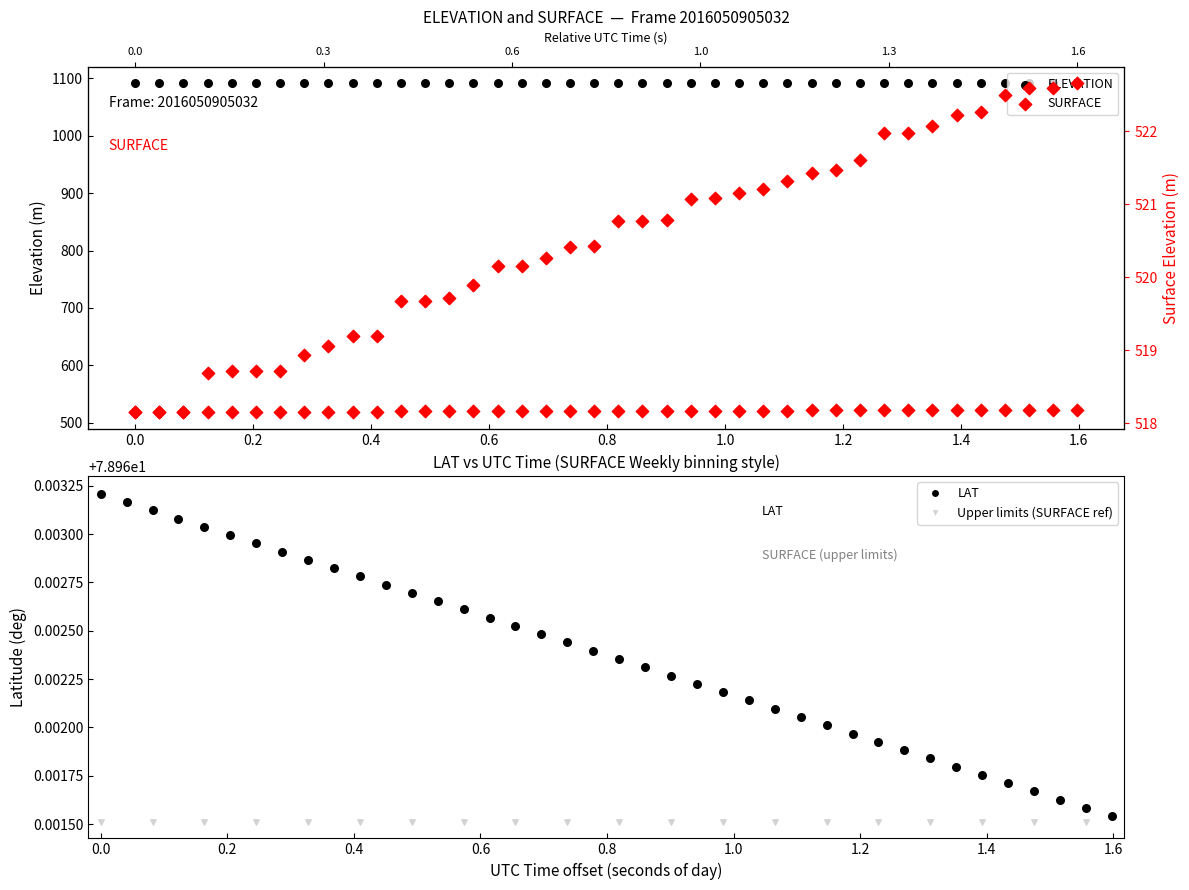

Which series has the widest spread of Y values?

SURFACE